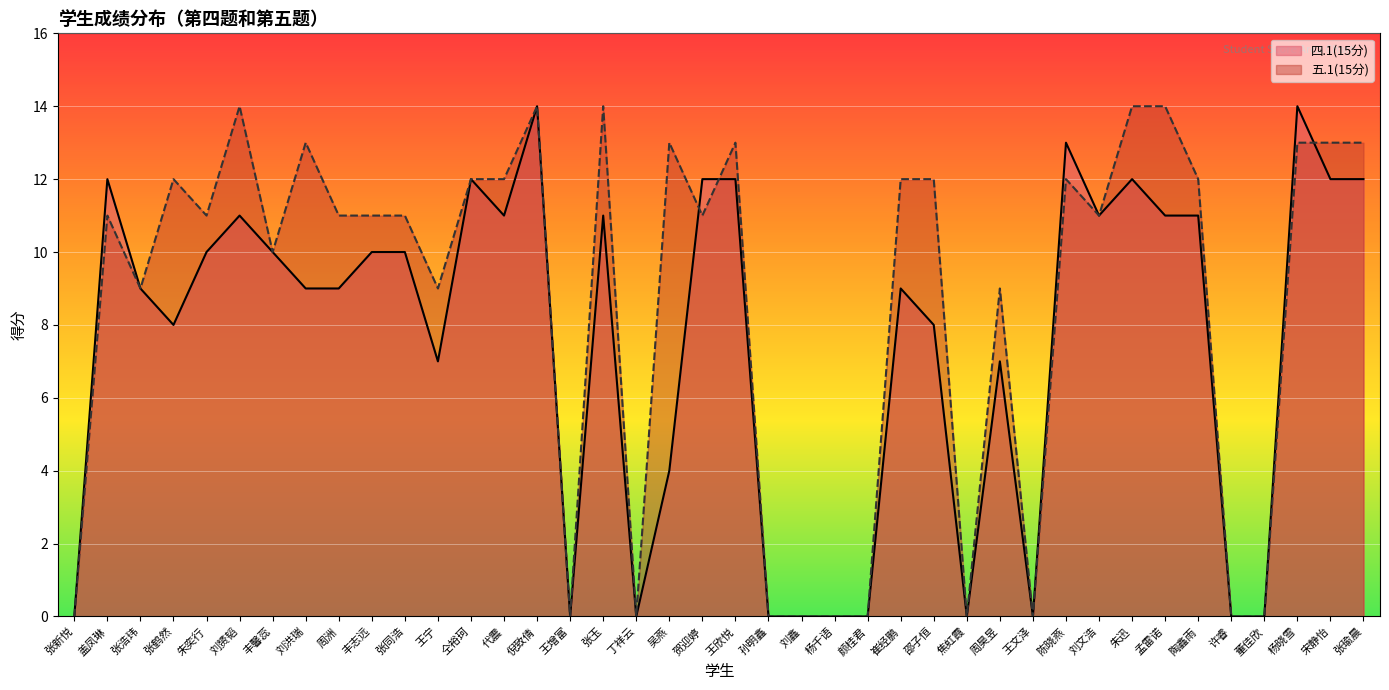

Reading left to right, transcribe all the data shown in this chart.

四.1(15分): 张新悦=0	盖凤琳=12	张浩玮=9	张鹤然=8	朱奕行=10	刘赟韬=11	丰馨蕊=10	刘洪瑞=9	周洲=9	丰志远=10	张同浩=10	王宁=7	仝裕珂=12	代震=11	倪致倩=14	王增富=0	张玉=11	丁祥云=0	吴燕=4	贺迎婷=12	王欣悦=12	孙明鑫=0	刘鑫=0	杨千语=0	颜桂君=0	崔经鹏=9	邵子恒=8	焦虹霞=0	周昊昱=7	王文泽=0	陈晓燕=13	刘文浩=11	朱迅=12	孟雷诺=11	陶鑫雨=11	许睿=0	董佳欣=0	杨晓雪=14	宋静怡=12	张瑜晨=12
五.1(15分): 张新悦=0	盖凤琳=11	张浩玮=9	张鹤然=12	朱奕行=11	刘赟韬=14	丰馨蕊=10	刘洪瑞=13	周洲=11	丰志远=11	张同浩=11	王宁=9	仝裕珂=12	代震=12	倪致倩=14	王增富=0	张玉=14	丁祥云=0	吴燕=13	贺迎婷=11	王欣悦=13	孙明鑫=0	刘鑫=0	杨千语=0	颜桂君=0	崔经鹏=12	邵子恒=12	焦虹霞=0	周昊昱=9	王文泽=0	陈晓燕=12	刘文浩=11	朱迅=14	孟雷诺=14	陶鑫雨=12	许睿=0	董佳欣=0	杨晓雪=13	宋静怡=13	张瑜晨=13